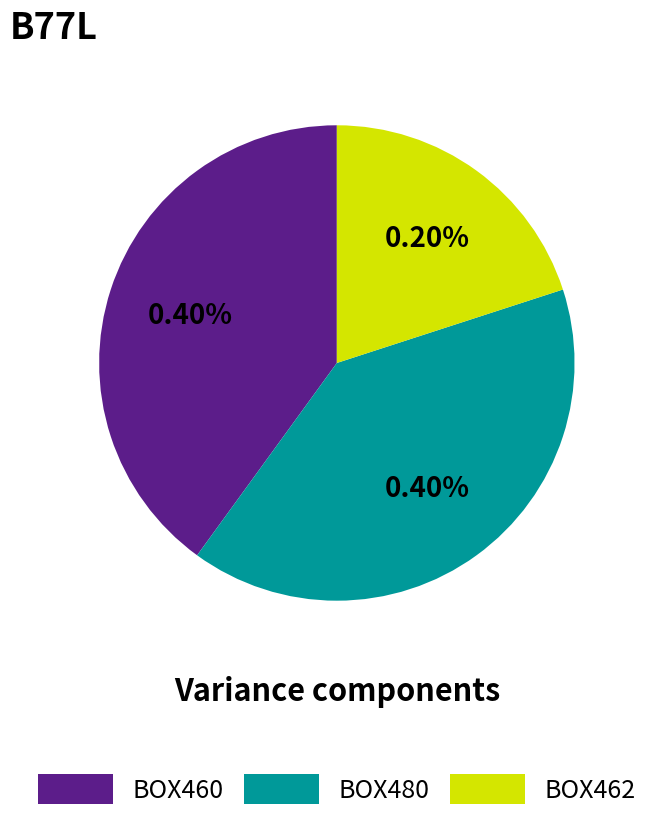

What percentage is NOT represented by BOX462?

80.0%